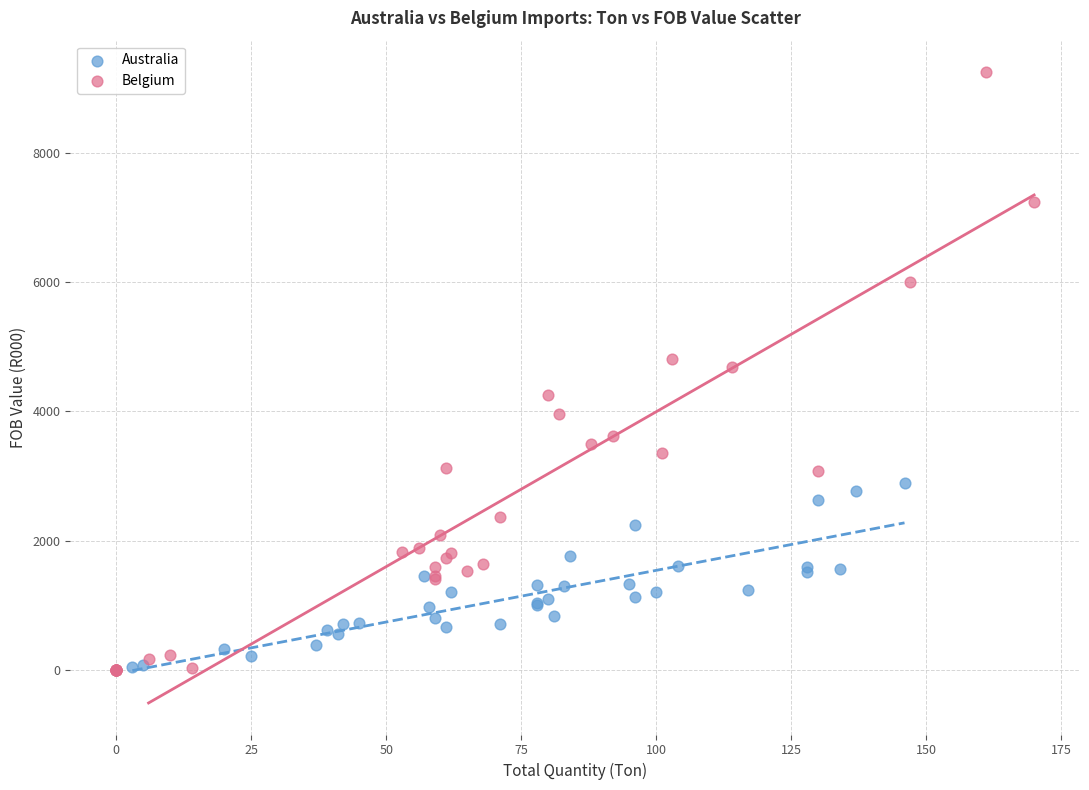

Which series contains the highest Y value?

Belgium